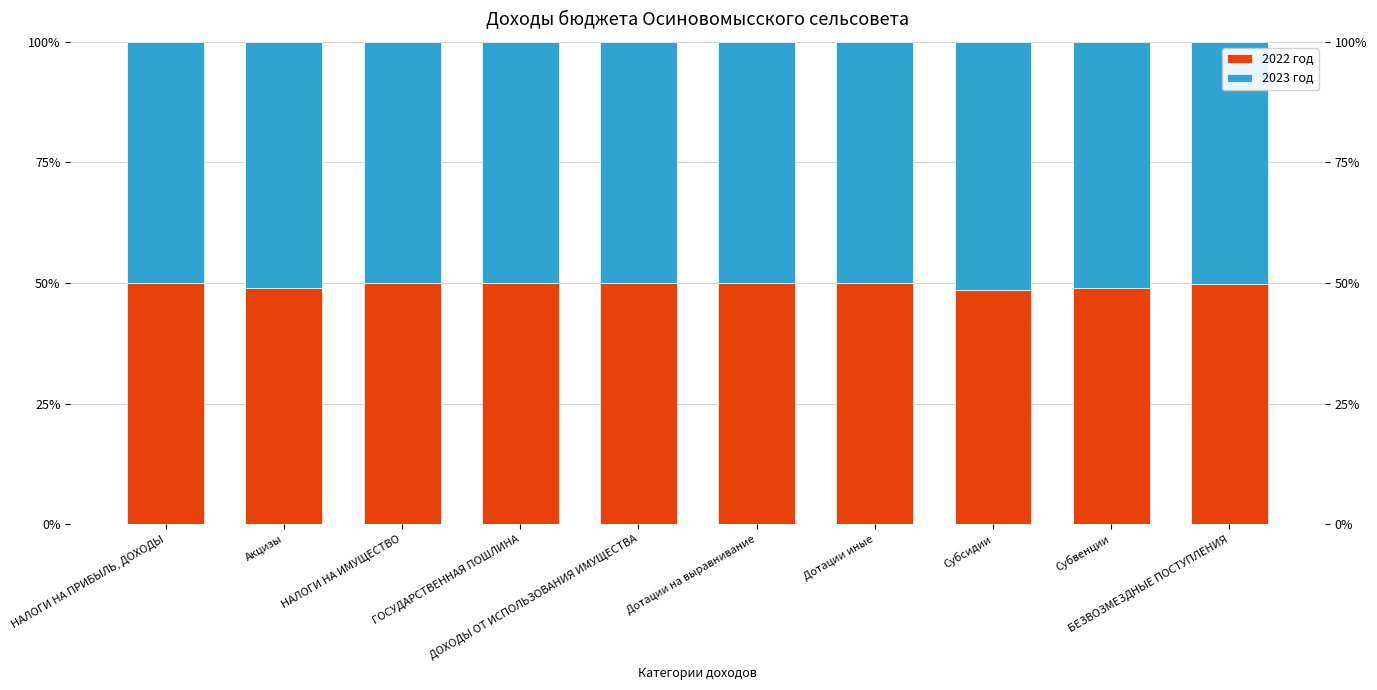

The value of 2023 год at НАЛОГИ НА ИМУЩЕСТВО is 18.5. True or false?

False